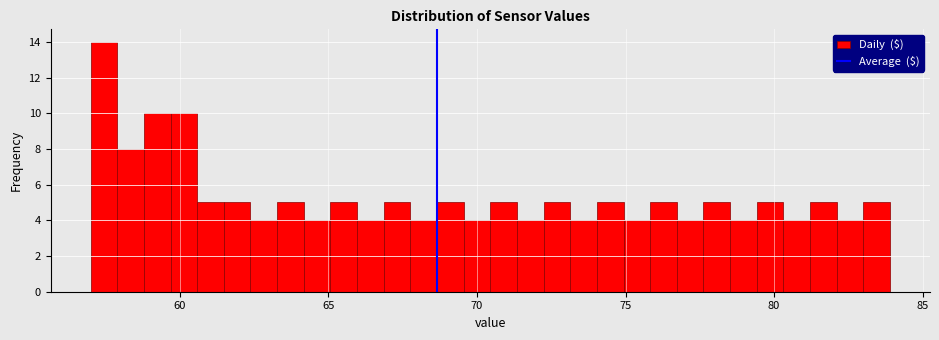

Read against the x-axis, roughly where is the centre of the tallest bar?

57.5